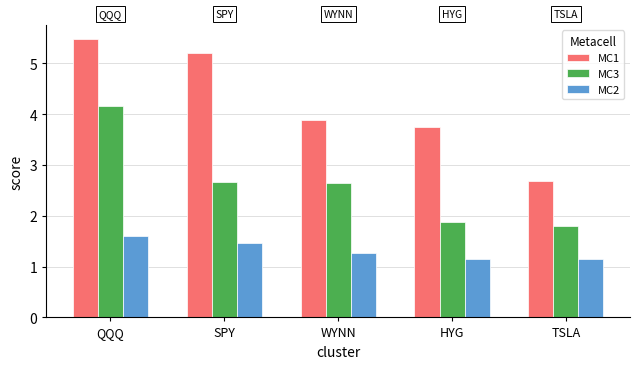

At which category is the sum across all series the highest?

QQQ